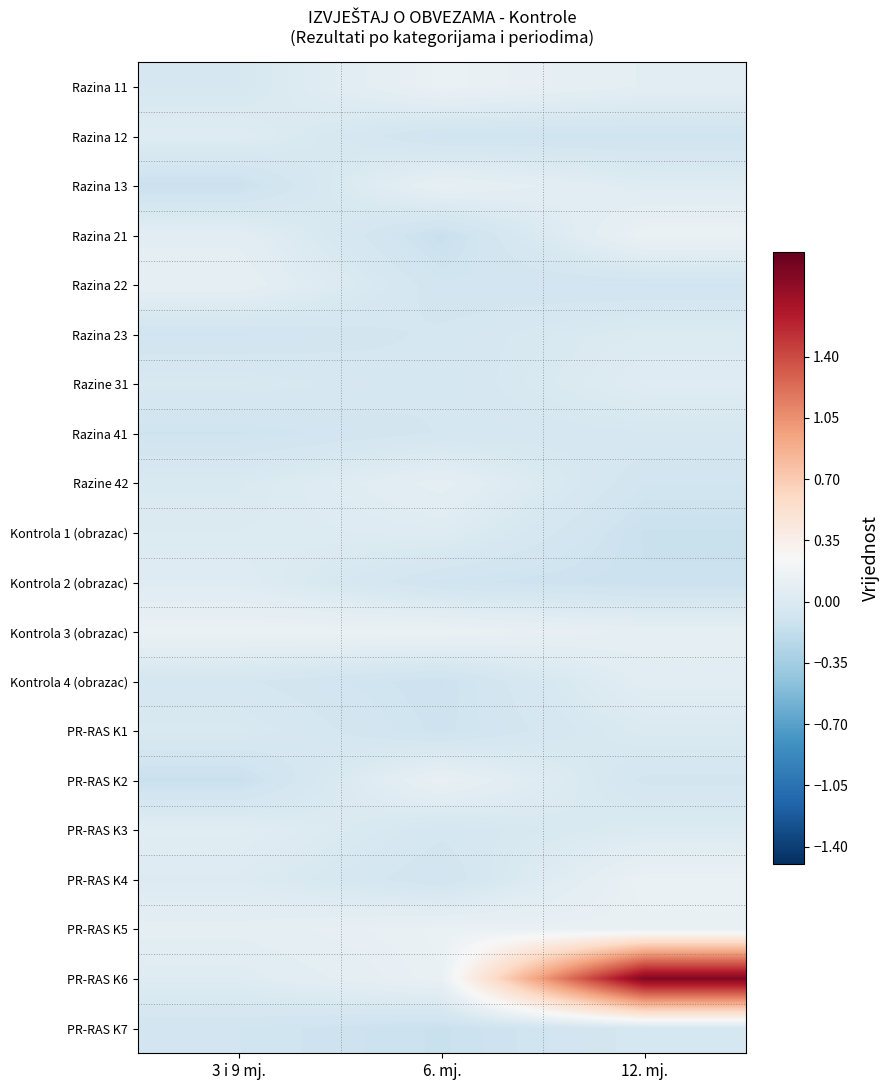

Which series has the widest spread of values?

PR-RAS K6